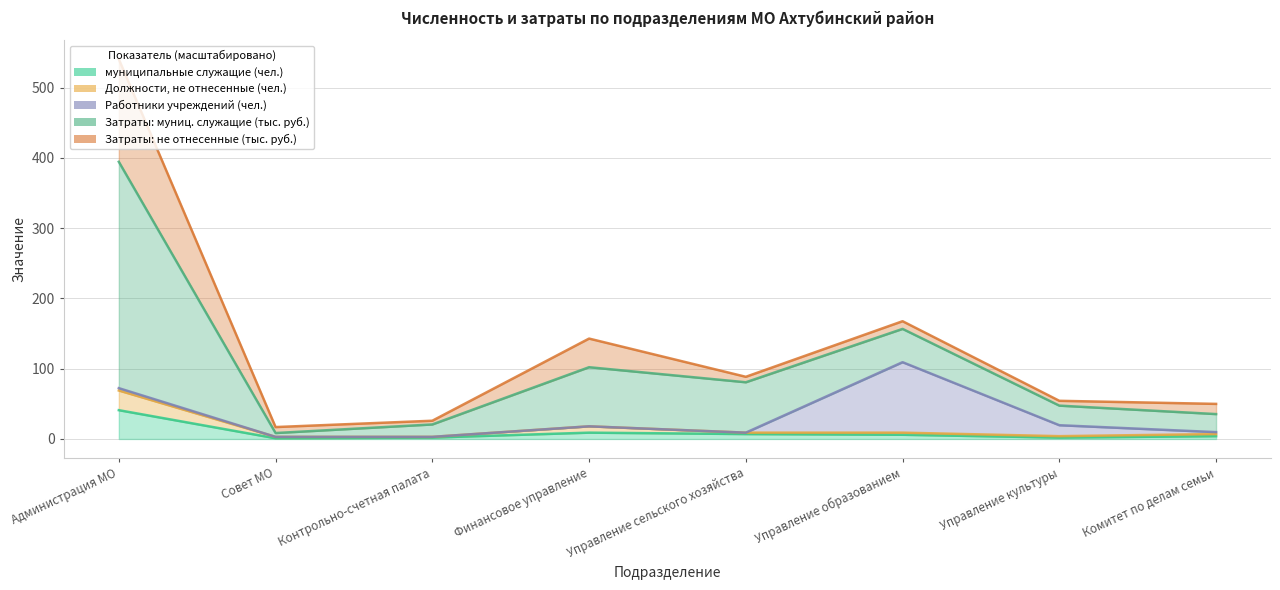

The value of муниципальные служащие (чел.) at Совет МО is 1.0. True or false?

True